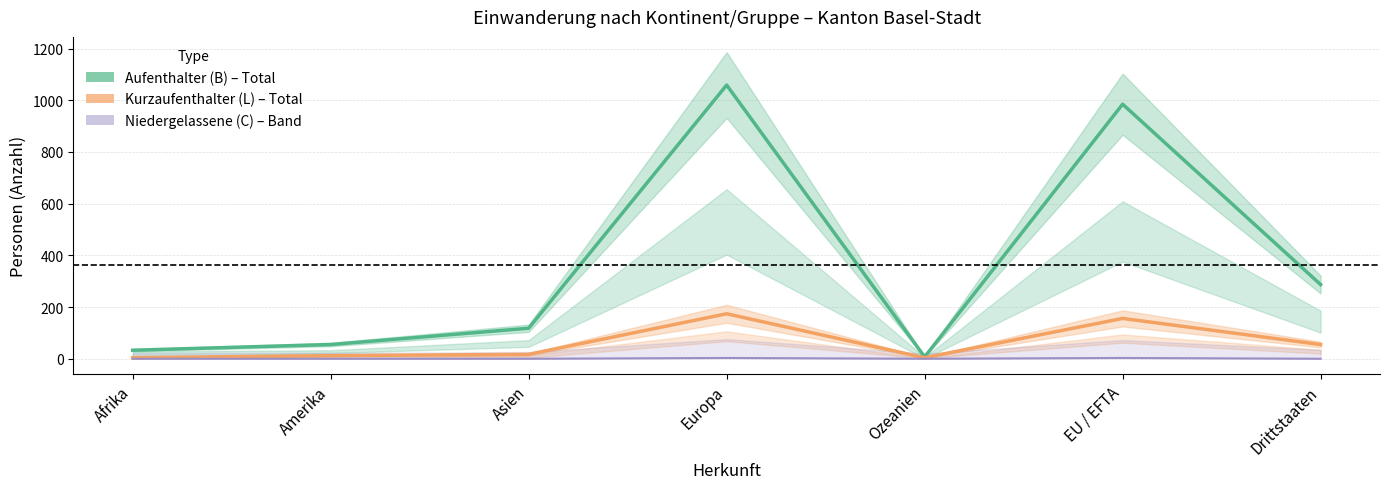

True or false: Kurzaufenthalter (L) – Total has a value of 2 at Afrika.

False